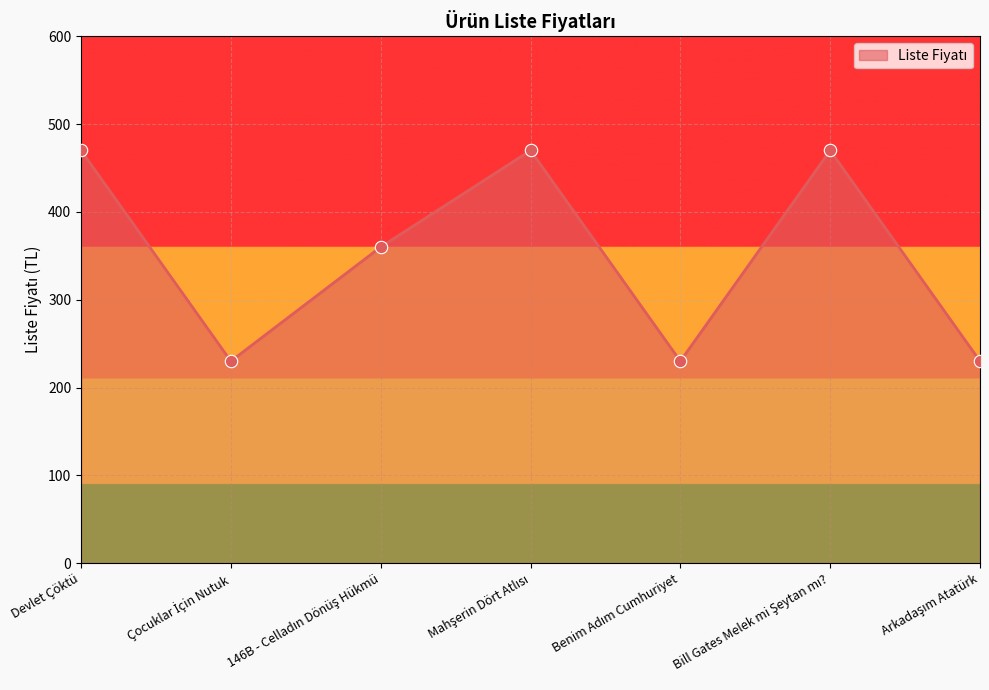

What is the smallest value displayed?

230